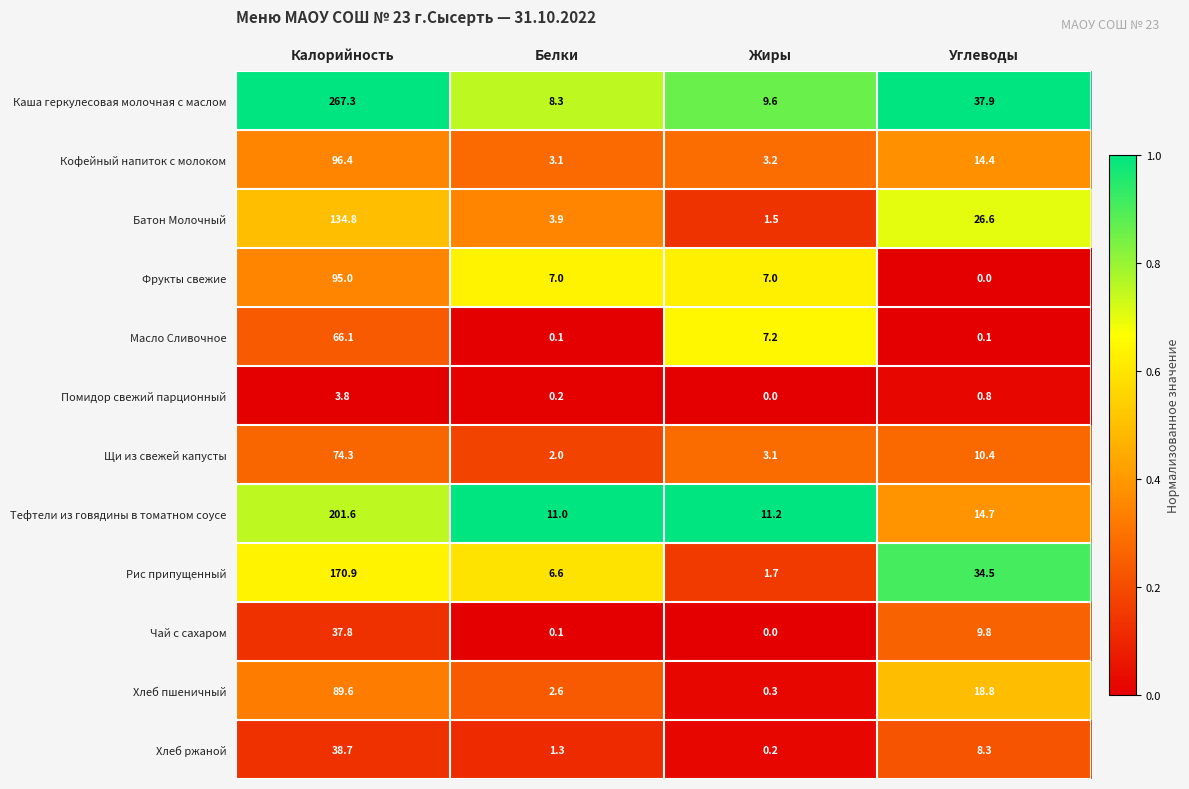

Is it true that Рис припущенный equals 1.7 at Жиры?

True